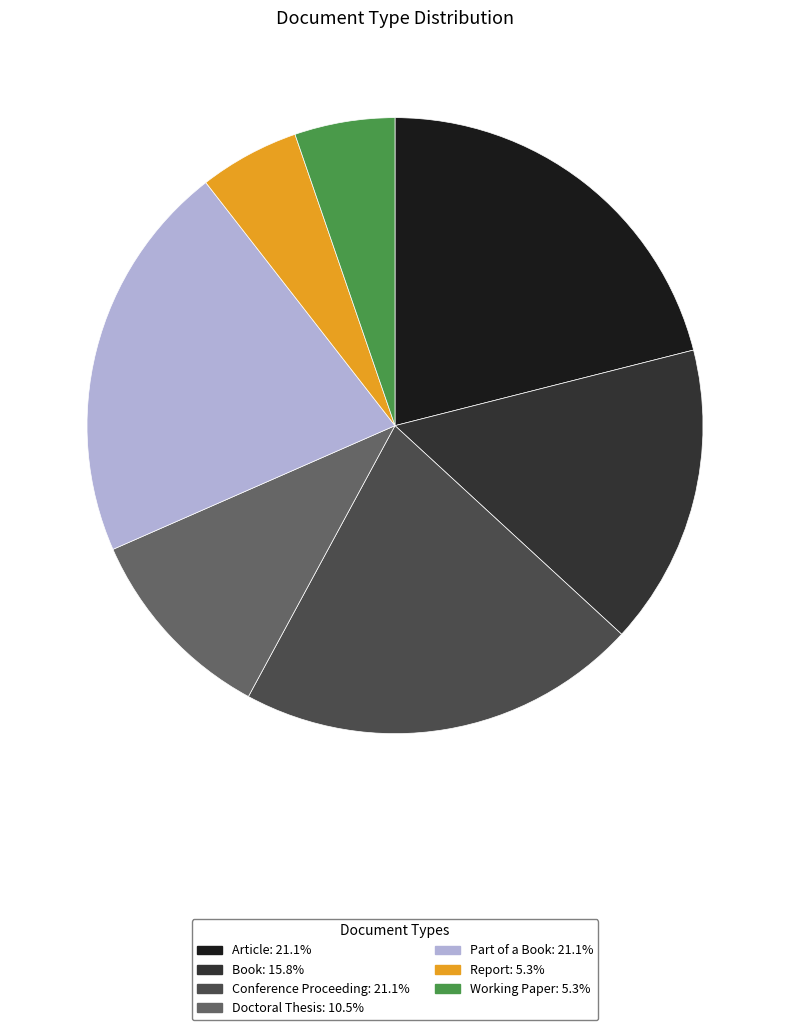

Is there a majority slice in this chart?

No